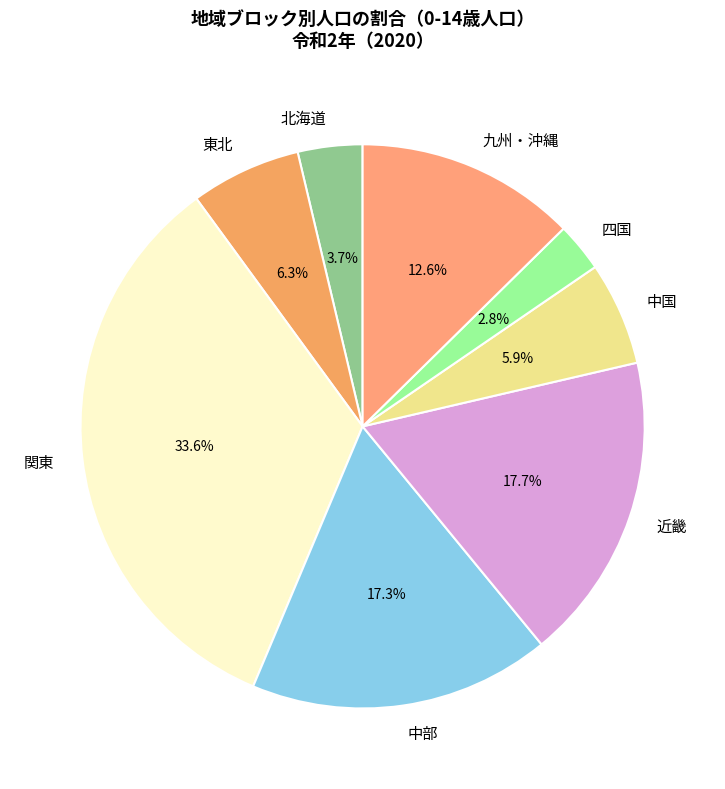

Approximately how many times larger is the value at 東北 compared to 中国?

1.1